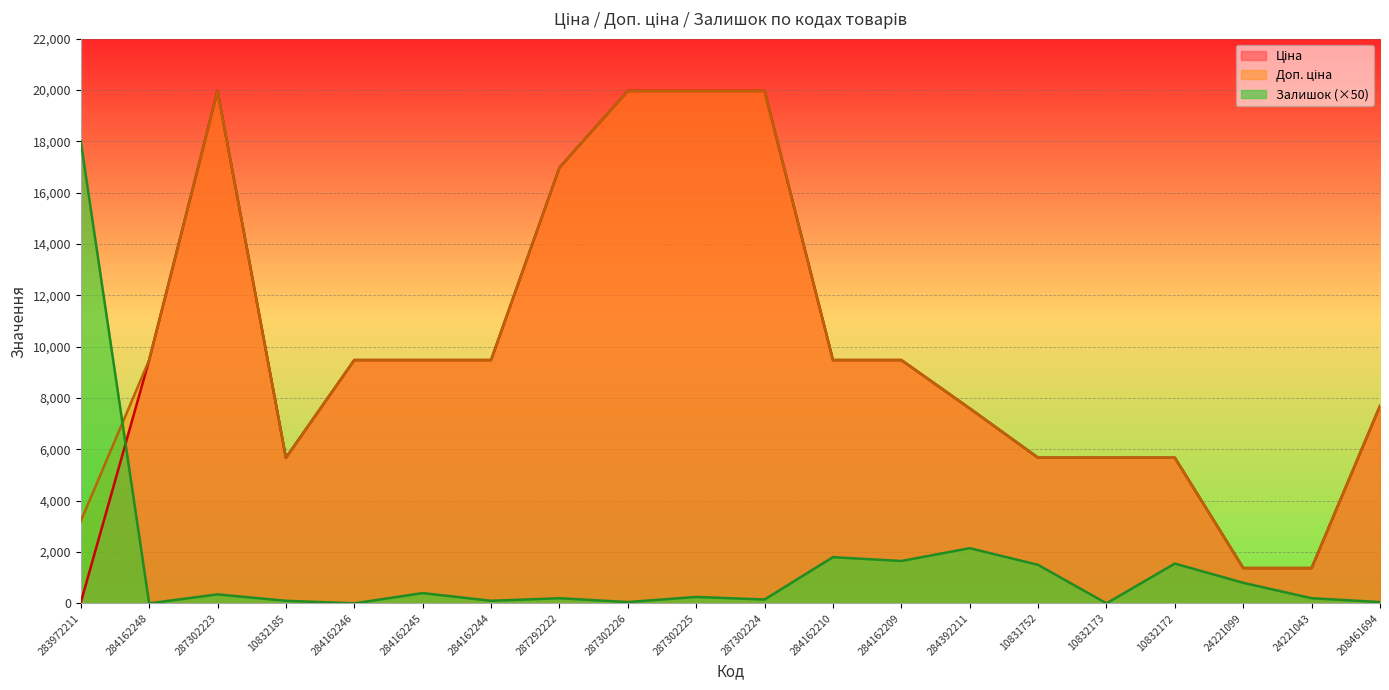

Where is Залишок nearest to the value 9000?

284392211